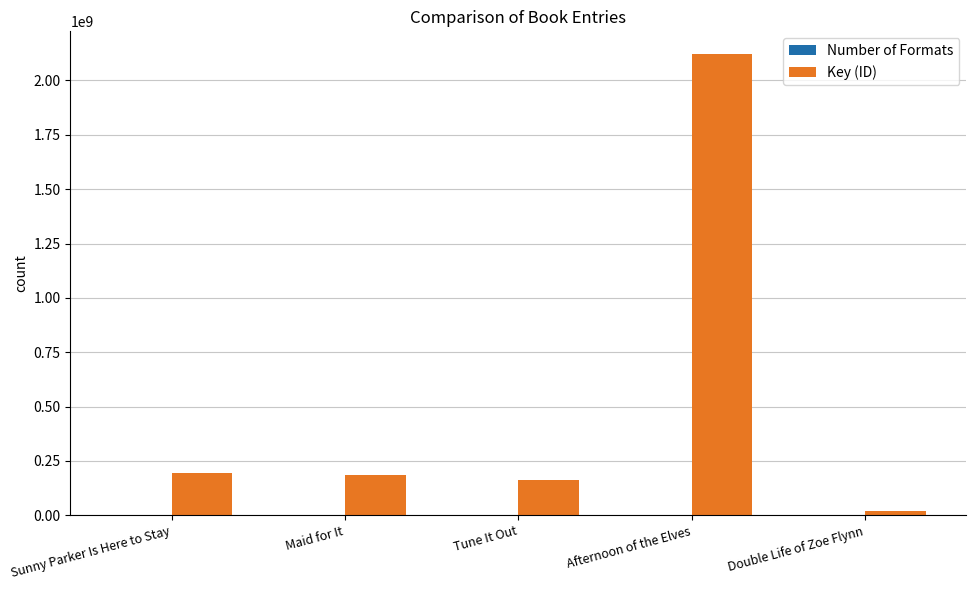

What is the maximum value shown in the chart?

2119752138